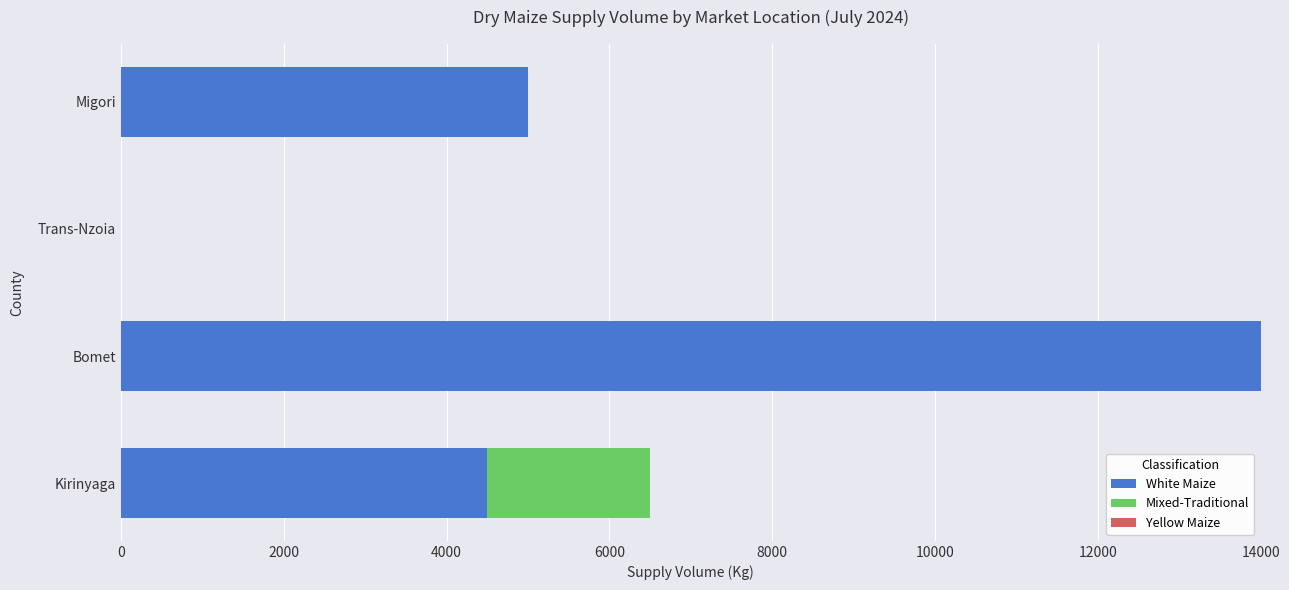

The value of White Maize at Migori is 7413. True or false?

False